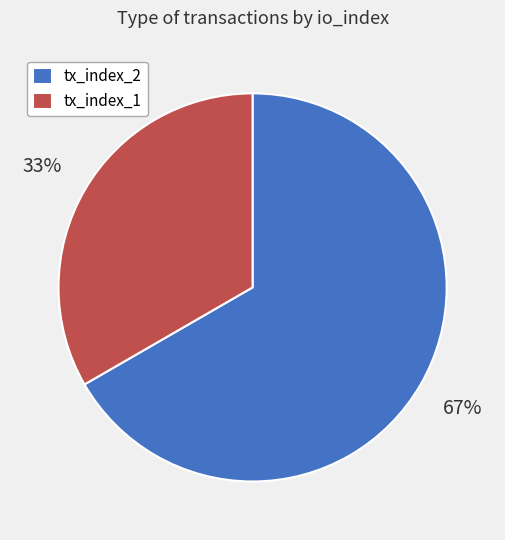

Which category accounts for the majority?

tx_index_2